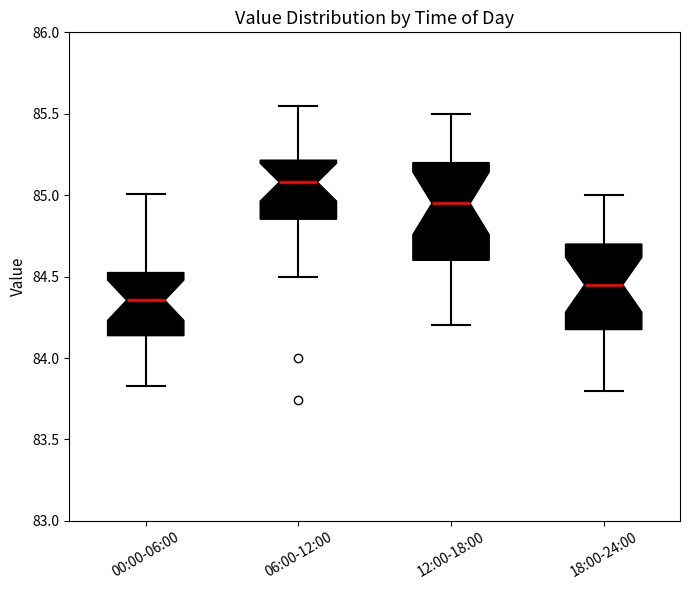

Reading left to right, read every box against the y-axis: the position of its median line, the range the box covers, and the ends of its whiskers. The values are not printed on the chart, so give them approximately, as read against the axis.

00:00-06:00: median 84.35, box 84.15 to 84.55, whiskers 83.85 to 85.00
06:00-12:00: median 85.10, box 84.85 to 85.20, whiskers 84.50 to 85.55
12:00-18:00: median 84.95, box 84.60 to 85.20, whiskers 84.20 to 85.50
18:00-24:00: median 84.45, box 84.20 to 84.70, whiskers 83.80 to 85.00